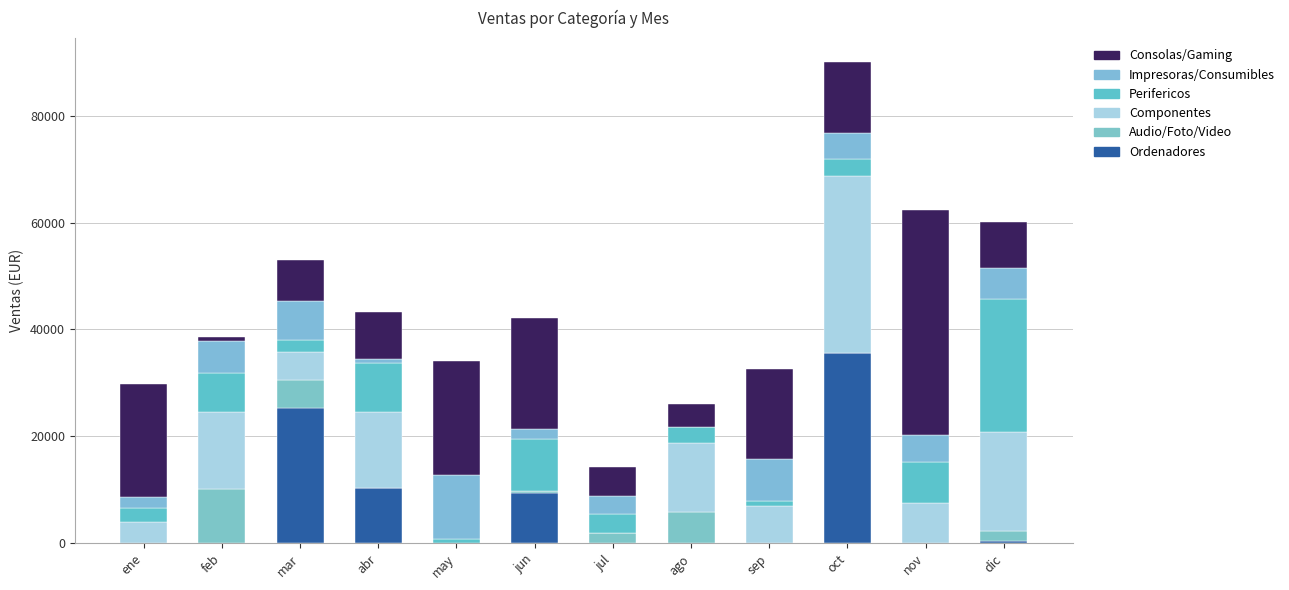

Does the chart contain stacked bars?

Yes